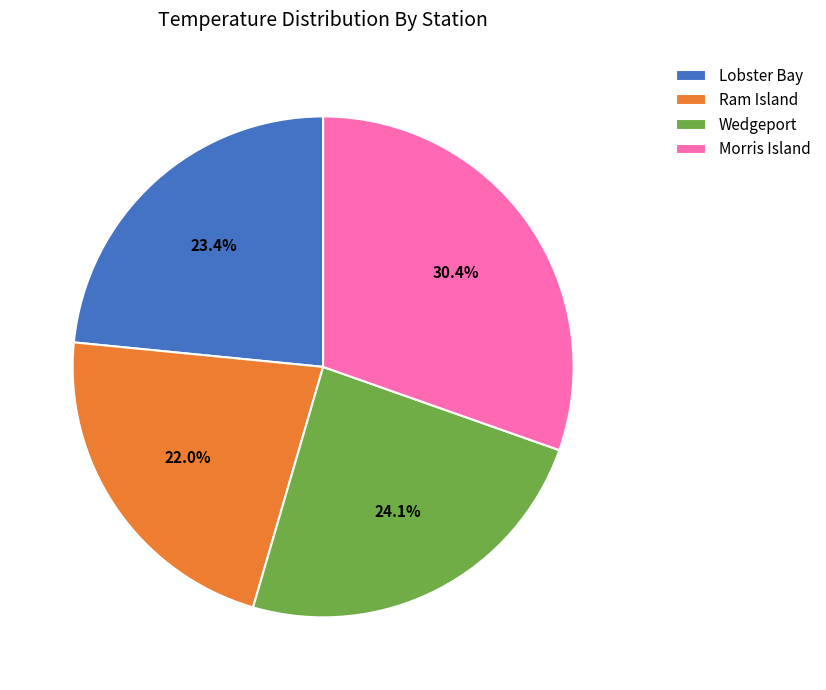

Rank the categories by value from highest to lowest.

Morris Island, Wedgeport, Lobster Bay, Ram Island